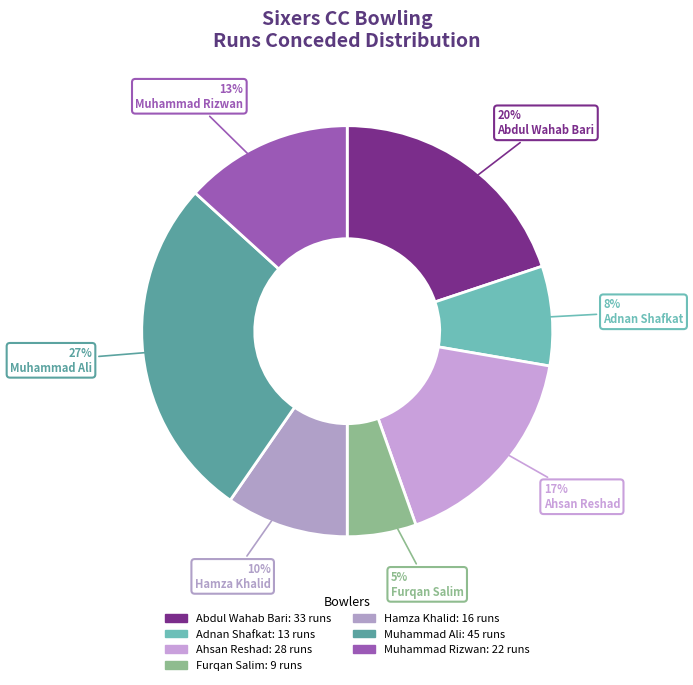

What is the change in value from Abdul Wahab Bari to Muhammad Ali?

+12